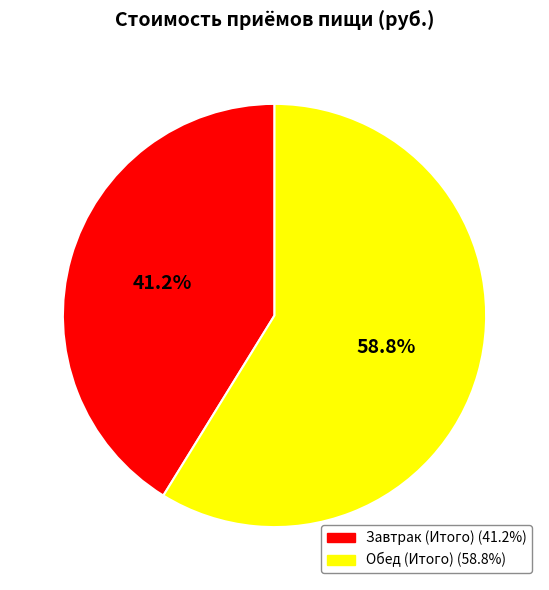

What percentage is the Завтрак (Итого) slice, to the nearest percent?

41%